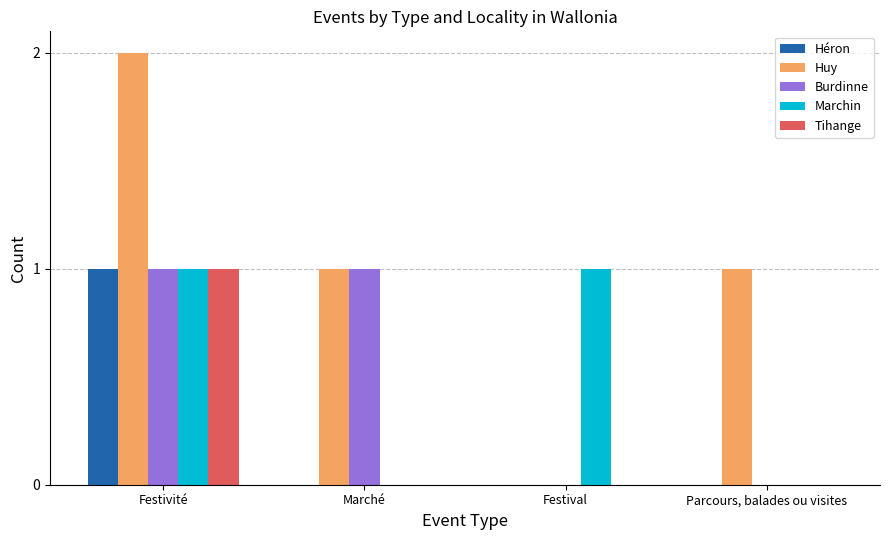

True or false: Burdinne has a value of 2 at Marché.

False